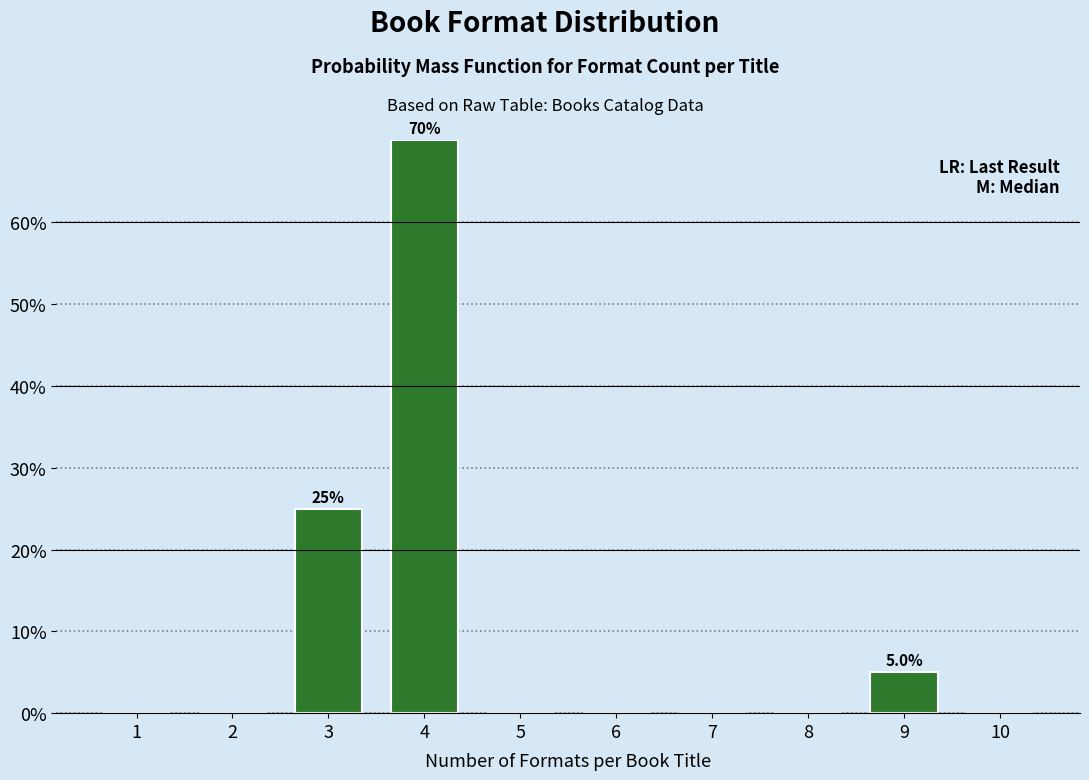

Reading left to right, list all the values displayed in this chart.

1=0	2=0	3=25	4=70	5=0	6=0	7=0	8=0	9=5	10=0